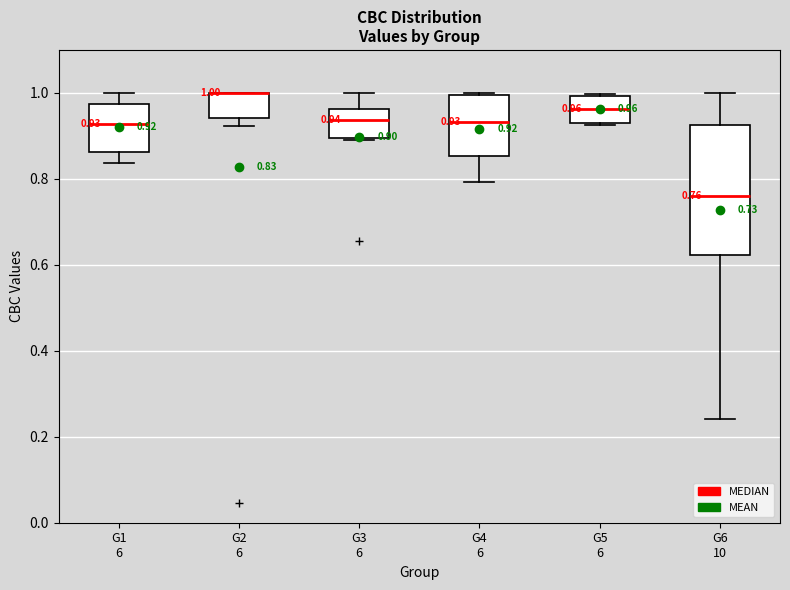

Comparing the boxes themselves (not the whiskers), which one is the tallest?

G6 10